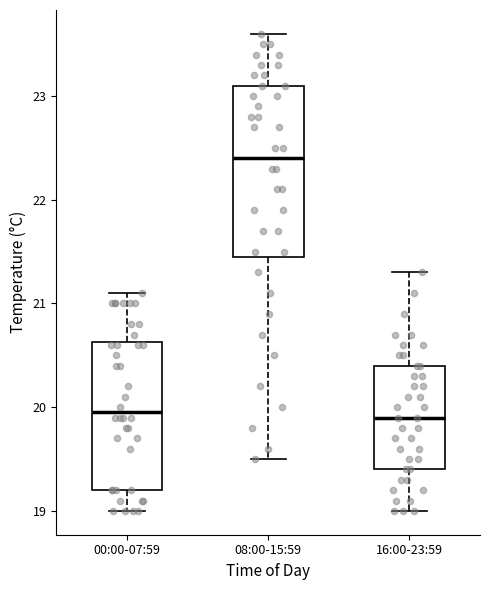

Reading left to right, transcribe this box plot: for each box, give where its median line is, the range the box spans, and where its two whiskers end, as read against the y-axis. The values are not printed on the chart, so give them approximately, as read against the axis.

00:00-07:59: median 20.0, box 19.2 to 20.6, whiskers 19.0 to 21.1
08:00-15:59: median 22.4, box 21.5 to 23.1, whiskers 19.5 to 23.6
16:00-23:59: median 19.9, box 19.4 to 20.4, whiskers 19.0 to 21.3